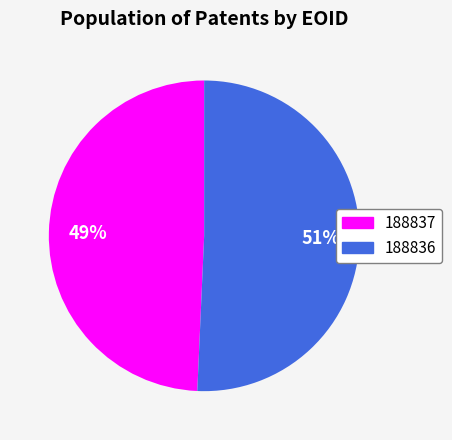

What percentage is the 188837 slice, to the nearest percent?

49%